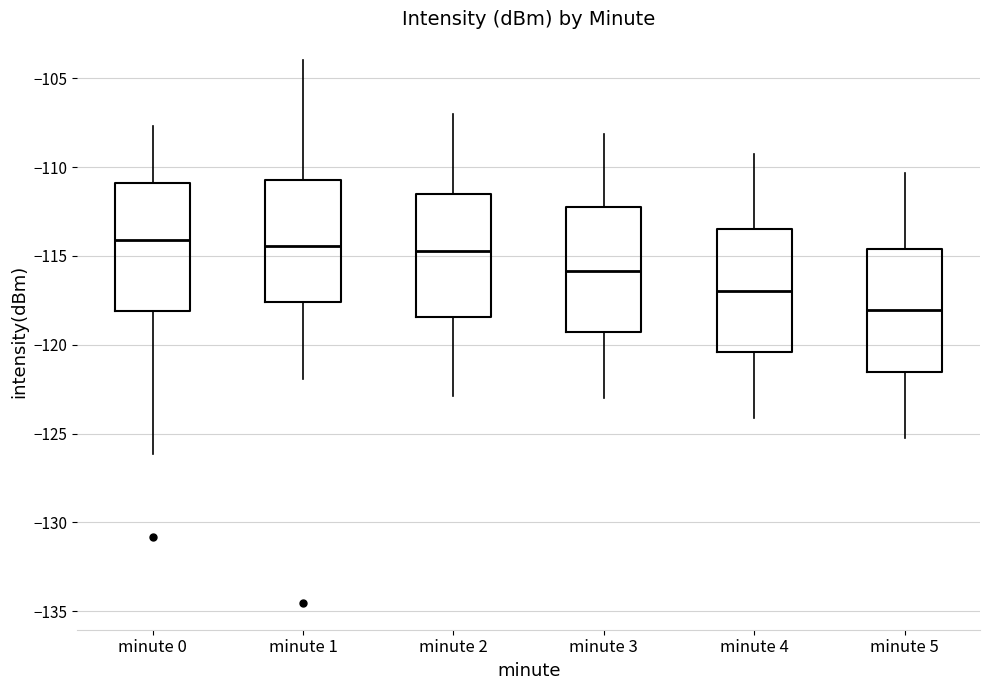

Reading left to right, transcribe this box plot: for each box, give where its median line is, the range the box spans, and where its two whiskers end, as read against the y-axis. The values are not printed on the chart, so give them approximately, as read against the axis.

minute 0: median -114.0, box -118.0 to -111.0, whiskers -126.0 to -107.5
minute 1: median -114.5, box -117.5 to -110.5, whiskers -122.0 to -104.0
minute 2: median -114.5, box -118.5 to -111.5, whiskers -123.0 to -107.0
minute 3: median -116.0, box -119.5 to -112.5, whiskers -123.0 to -108.0
minute 4: median -117.0, box -120.5 to -113.5, whiskers -124.0 to -109.0
minute 5: median -118.0, box -121.5 to -114.5, whiskers -125.0 to -110.5